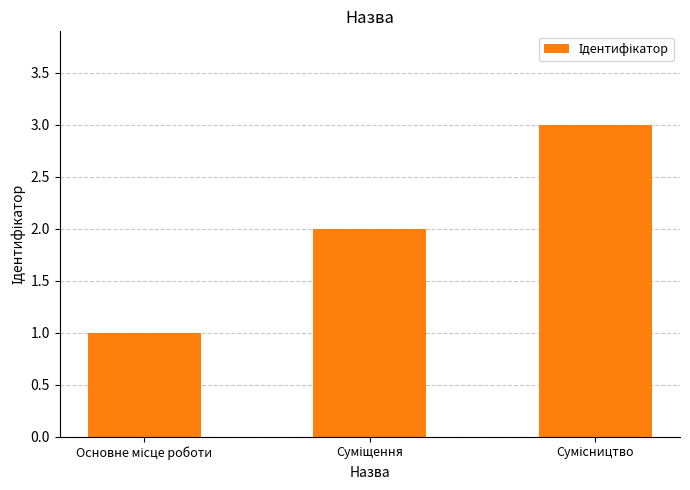

What is the greatest value displayed?

3